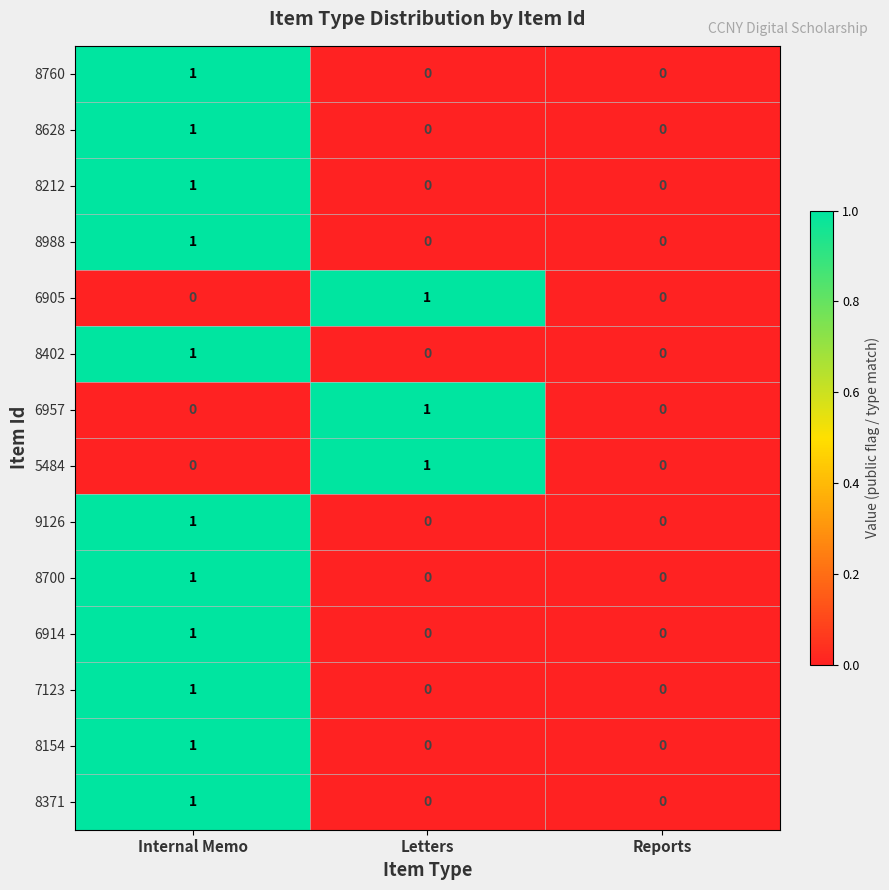

The 6957 series shows 0 at Reports. True or false?

True